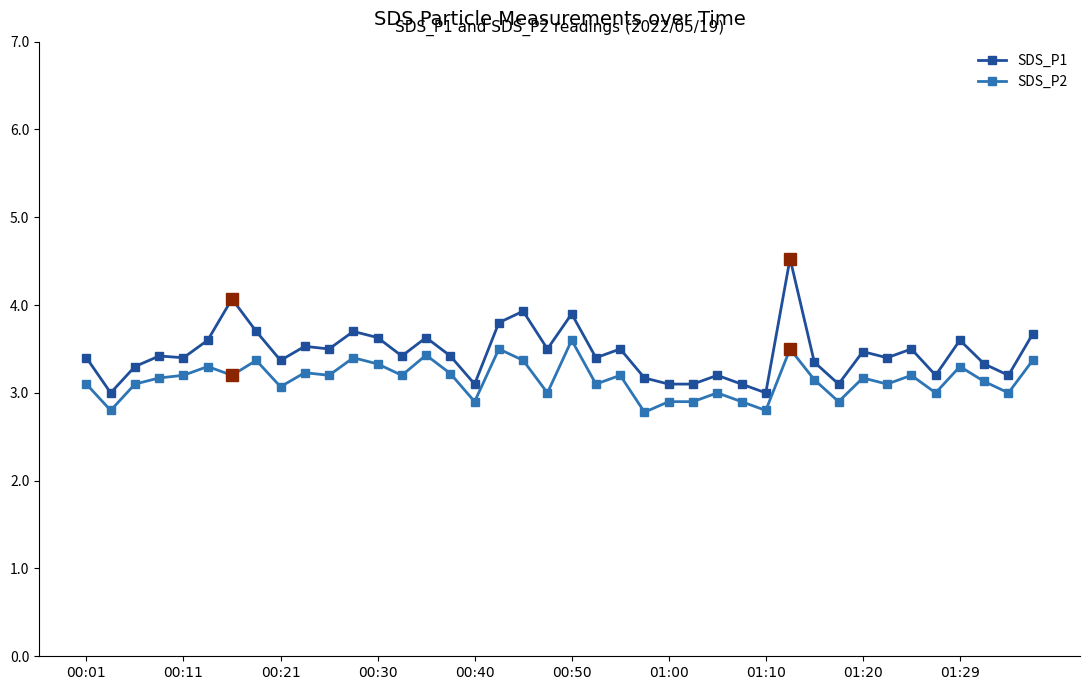

What is the minimum value for SDS_P1?

3.0